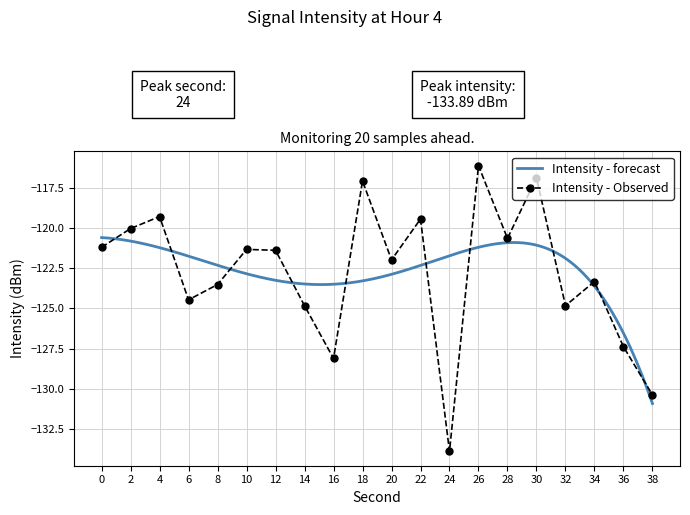

True or false: the data has more than 1 interior local peaks.

True